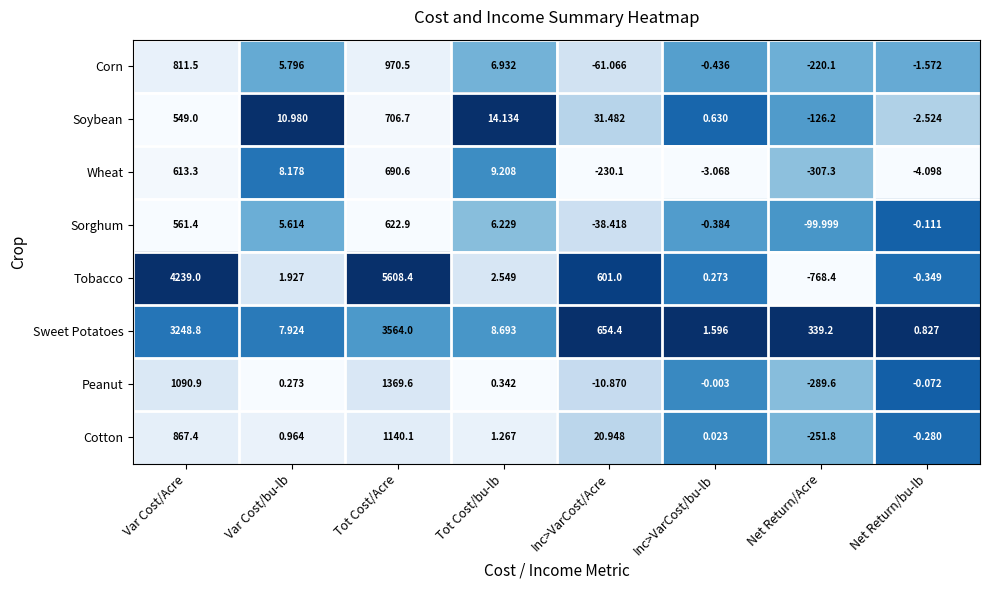

Count the number of data series in this chart.

8